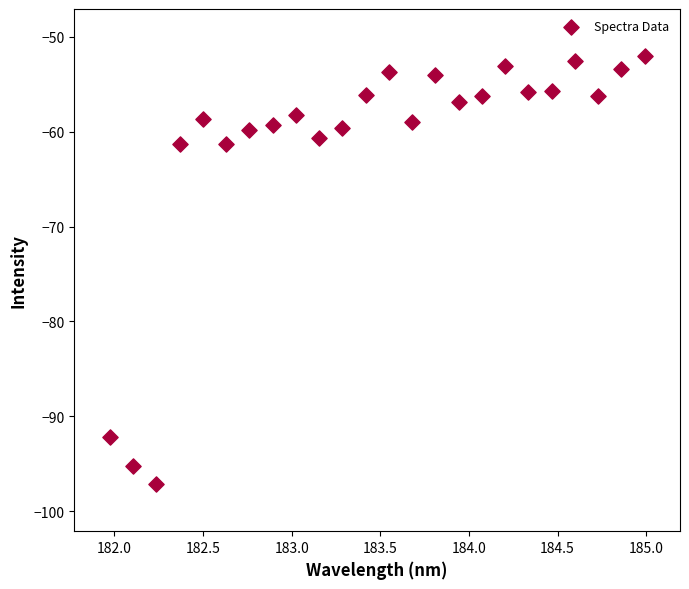

What is the range of Y values (max minus min)?

45.0